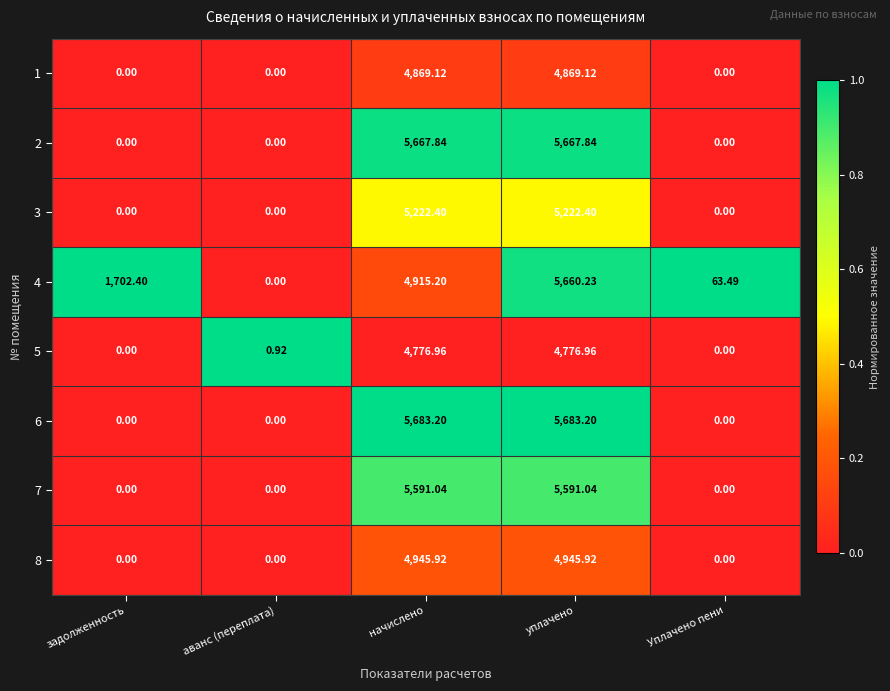

At which category is the sum across all series the highest?

уплачено